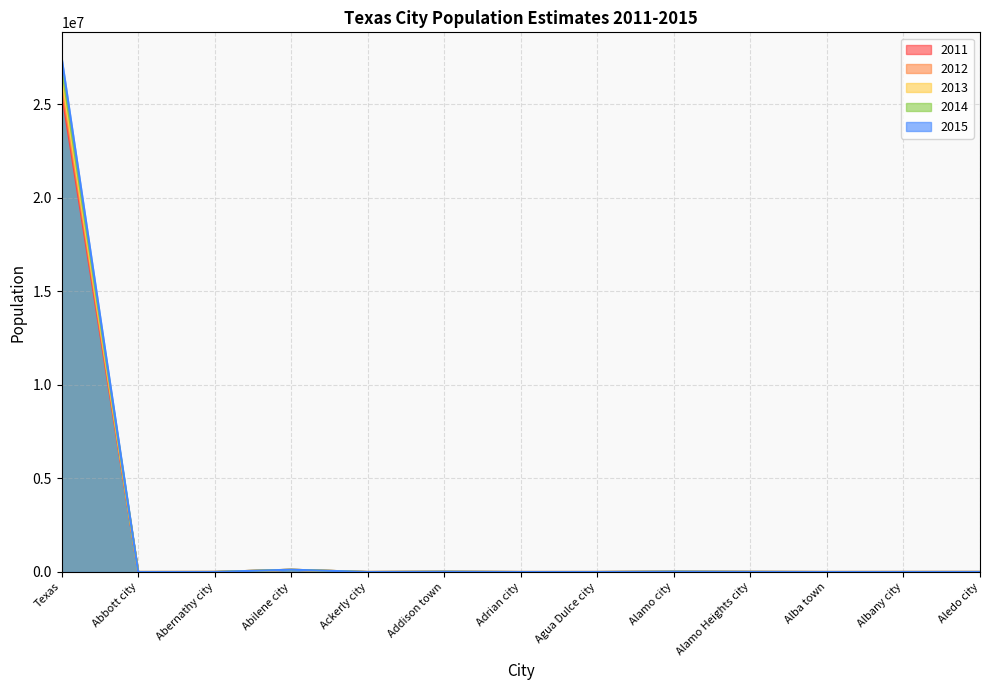

Is it true that 2012 equals 18813 at Alamo city?

True